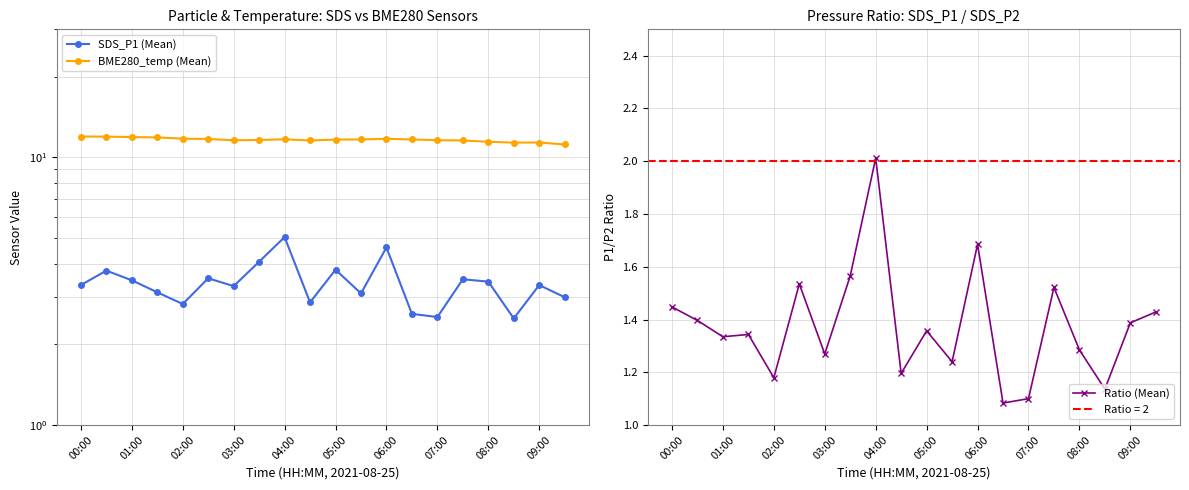

Rank the series by their average value, from lowest to highest.

Ratio (Mean), SDS_P1 (Mean), BME280_temp (Mean)